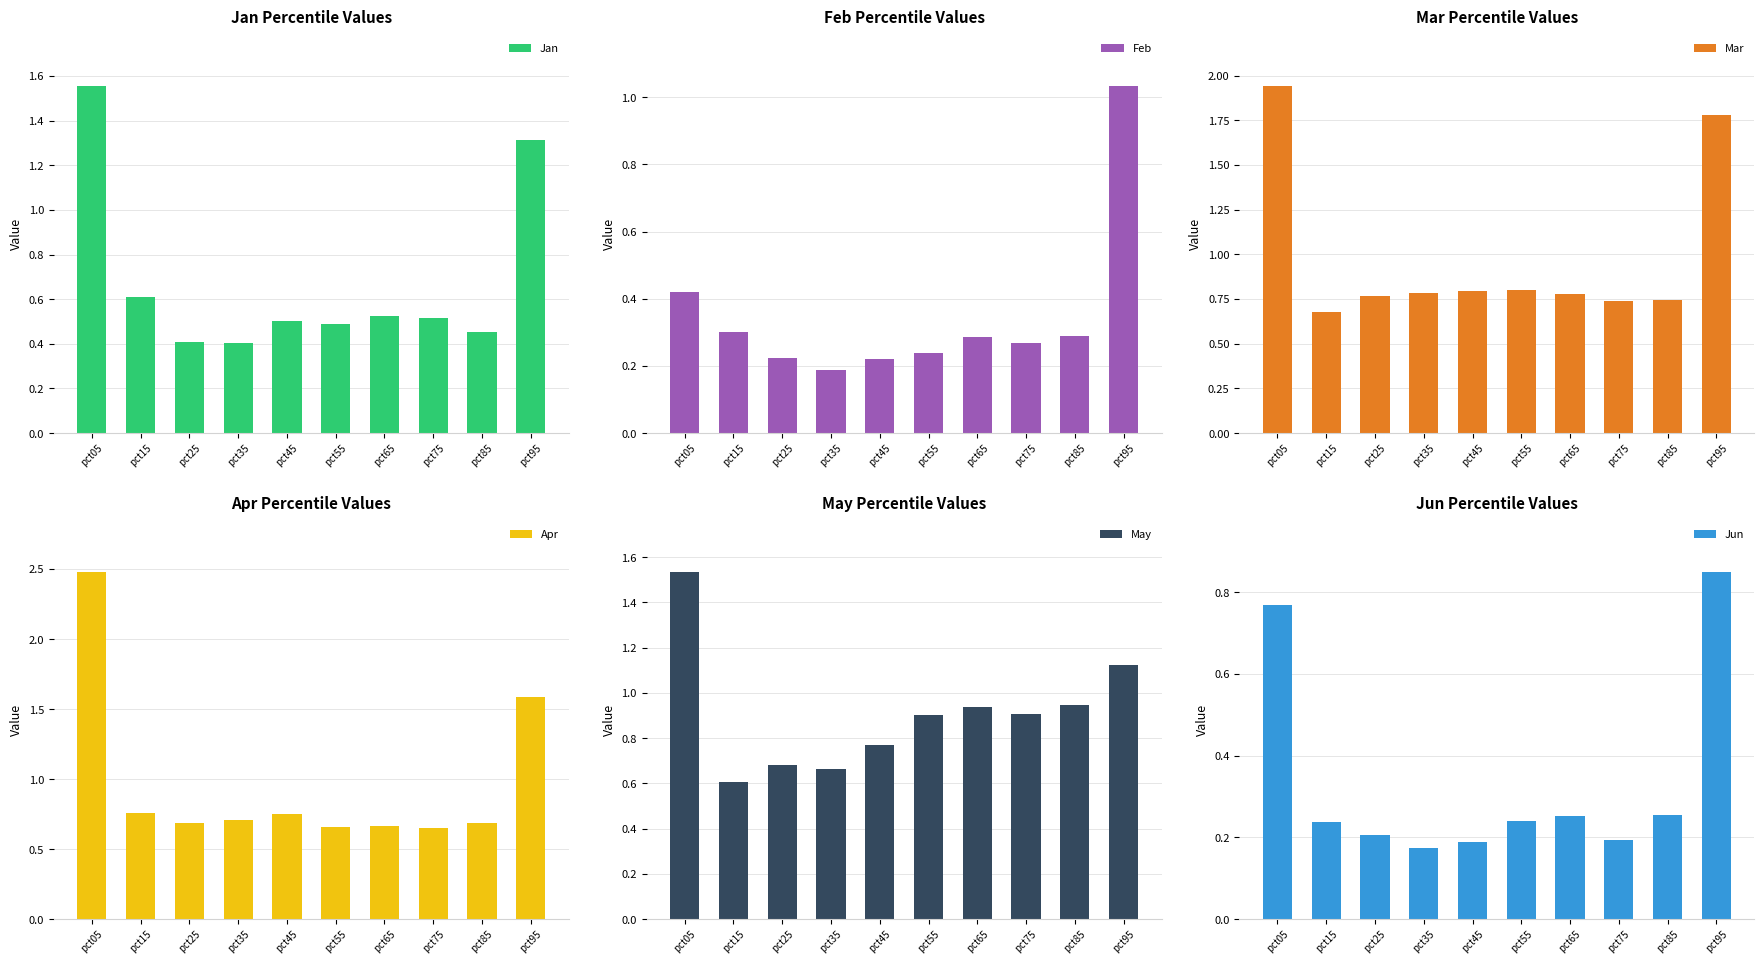

What is the difference between the maximum and second lowest values in the Apr series?

1.8